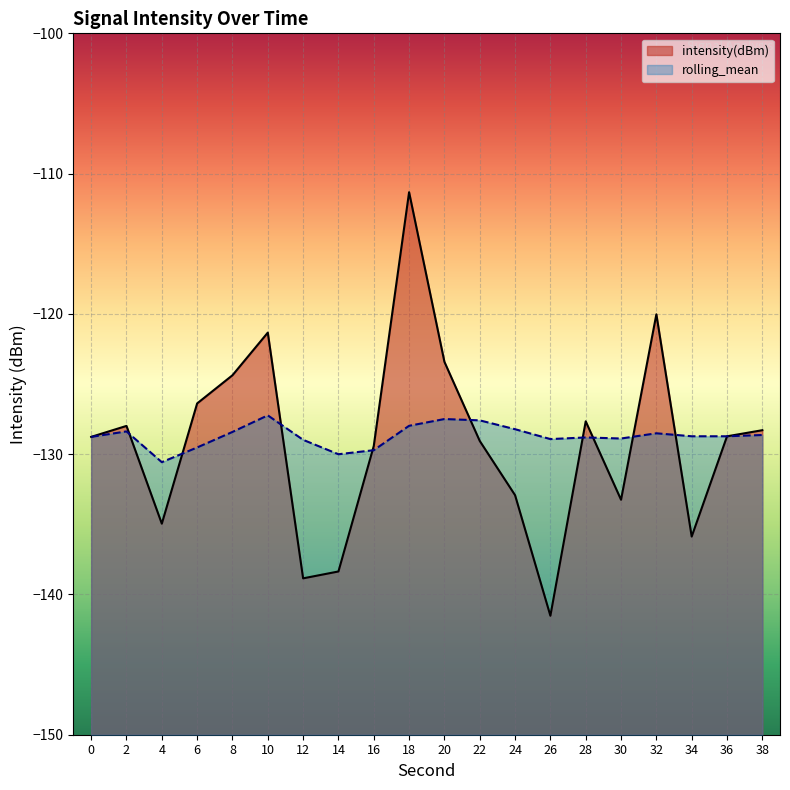

How many data points in rolling_mean are less than -128?

16